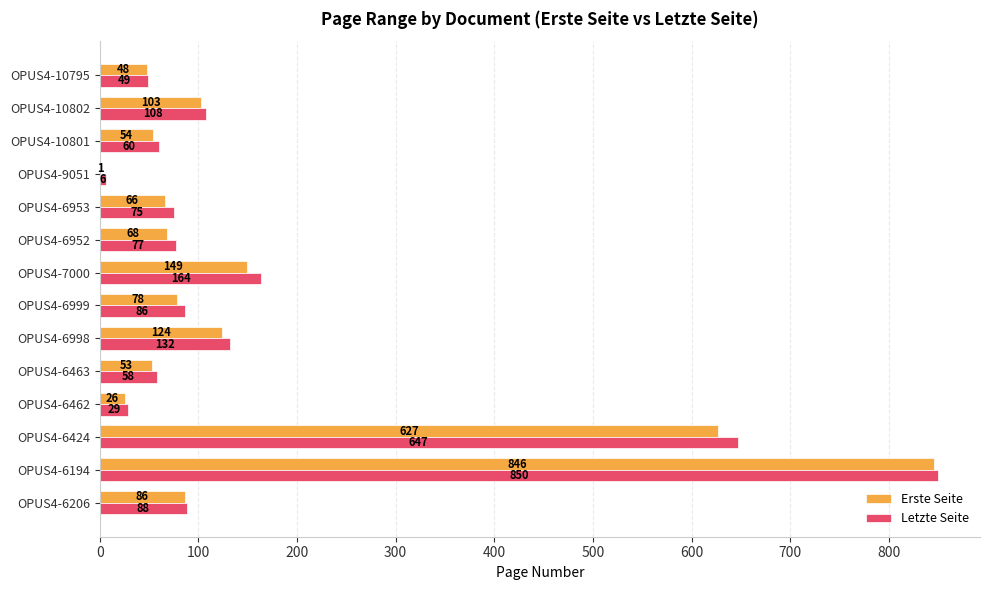

What is the maximum value shown in the chart?

850